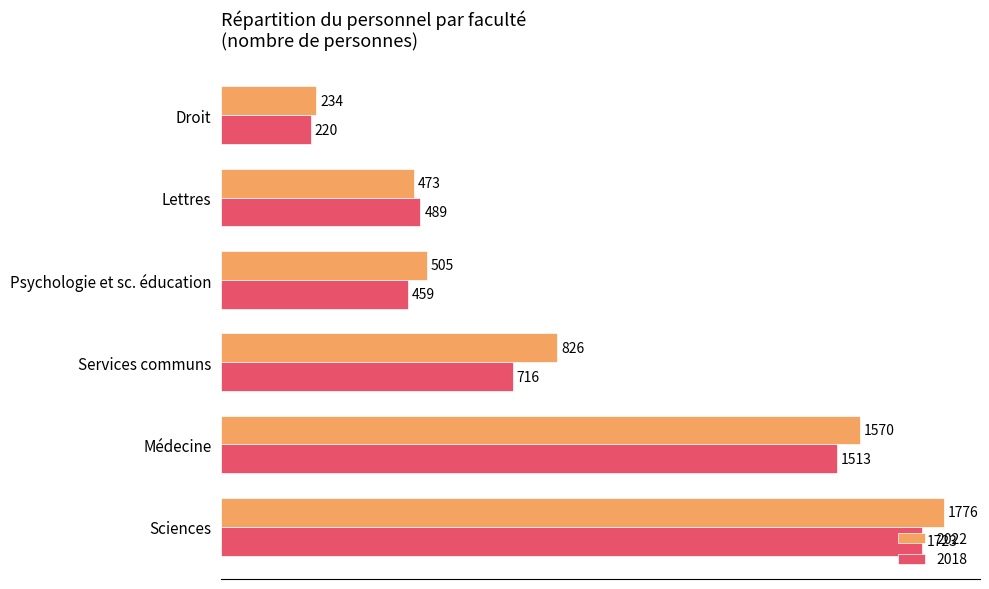

How many series are shown in this chart?

2